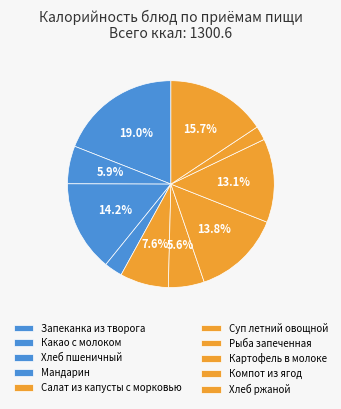

Count the number of slices in the pie.

10